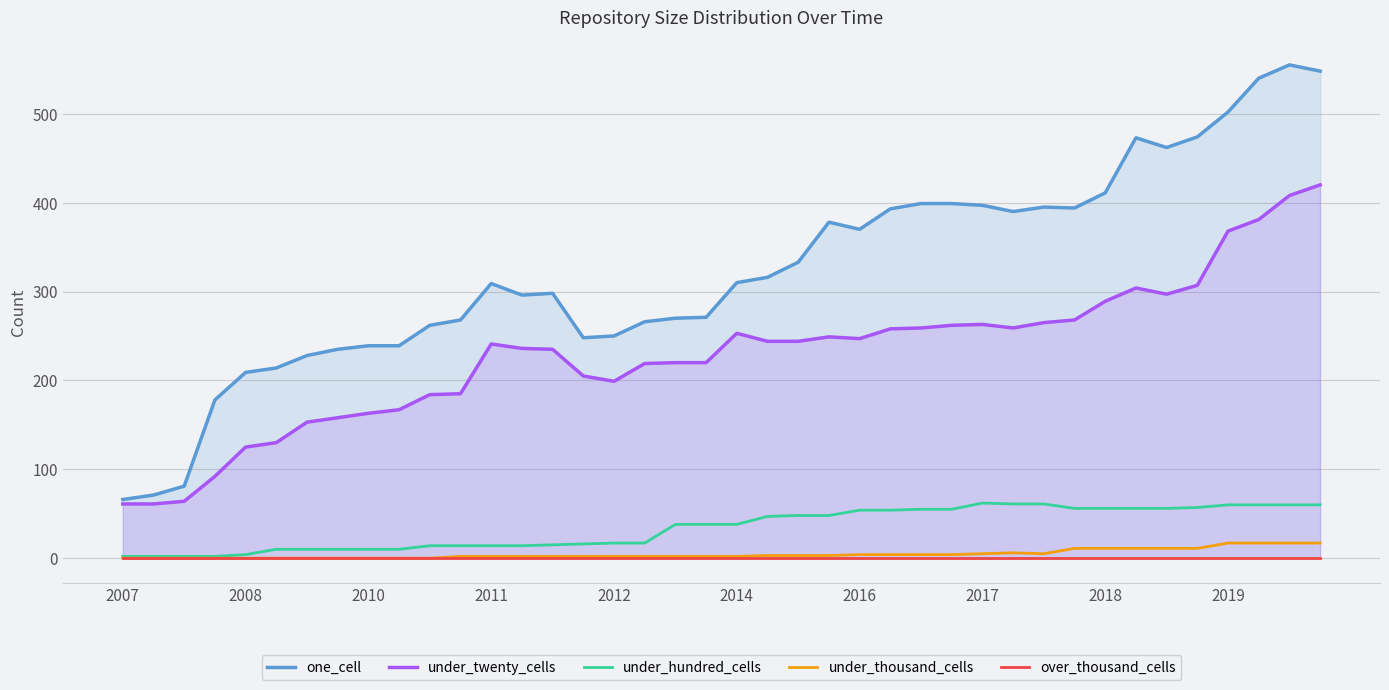

Is the value of one_cell at 17 greater than the value of over_thousand_cells at 2007?

Yes